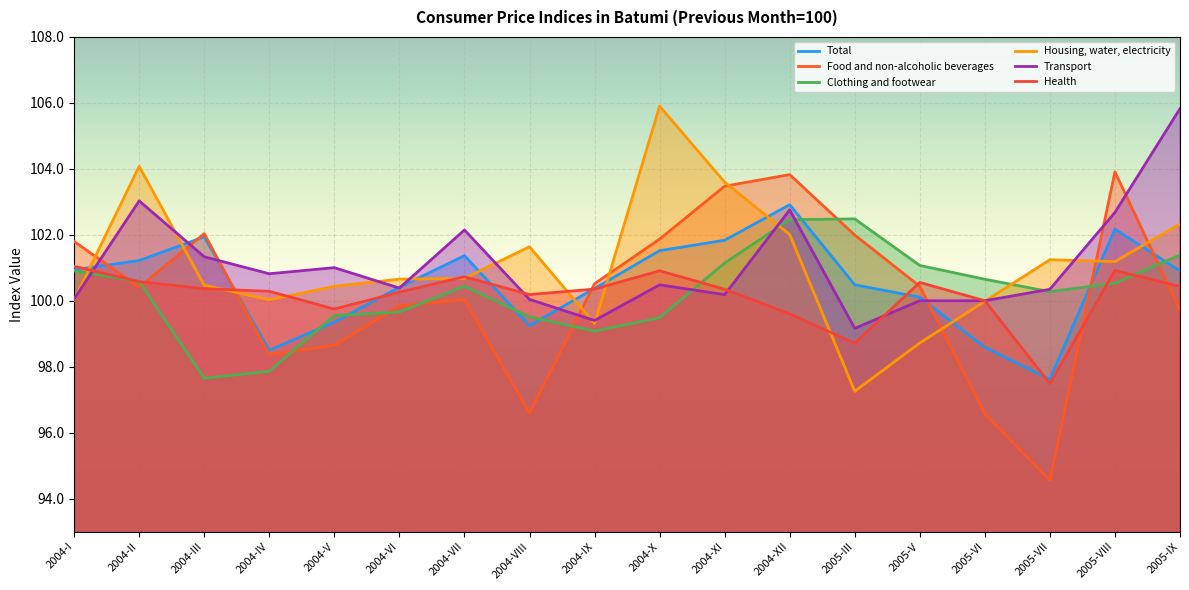

What is the value of the Food and non-alcoholic beverages point at the 3rd from the left?

102.0